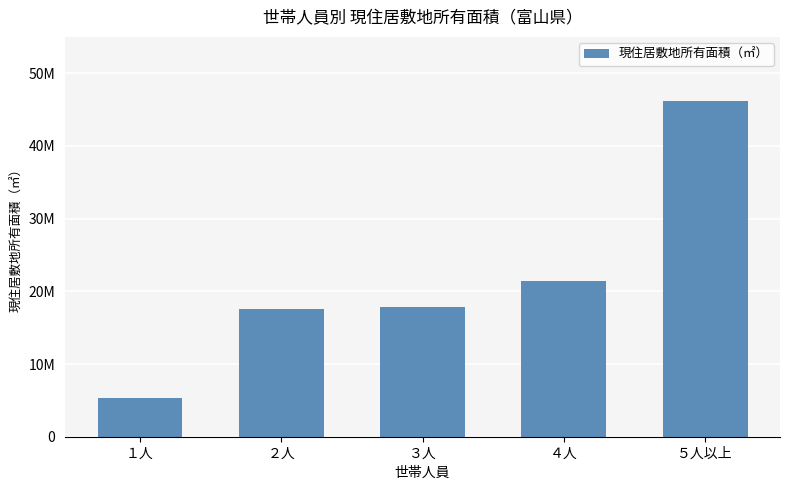

What is the sum of the values at ２人 and ３人?

35379000